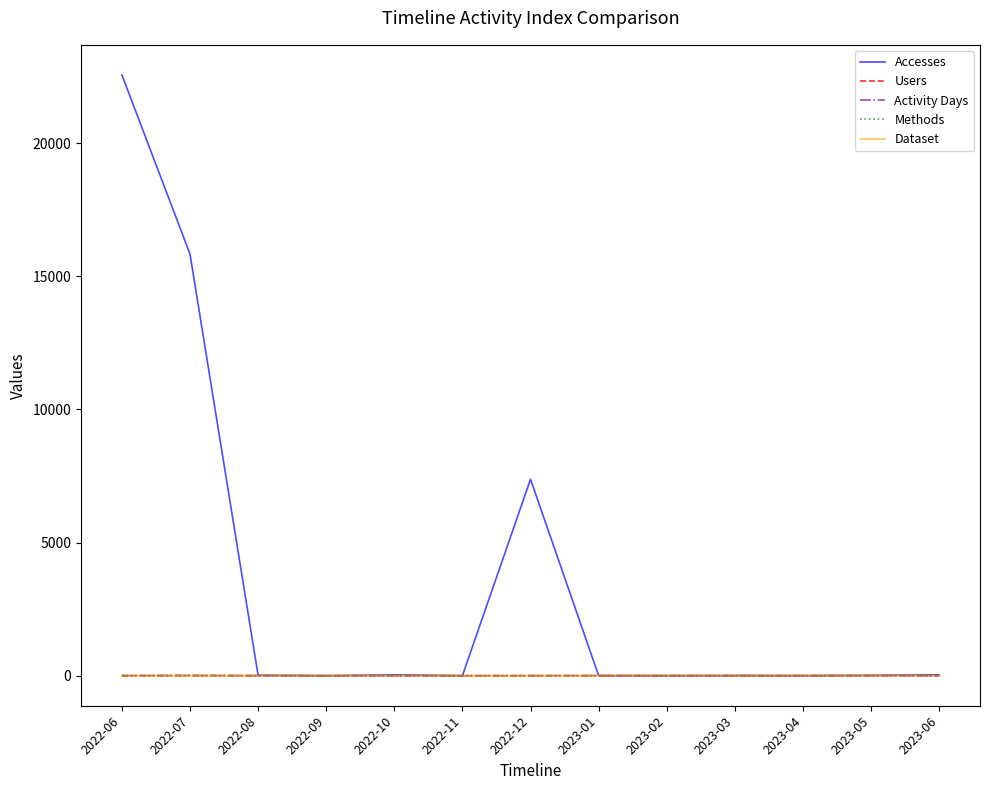

At which category does the chart reach its peak across all series?

2022-06